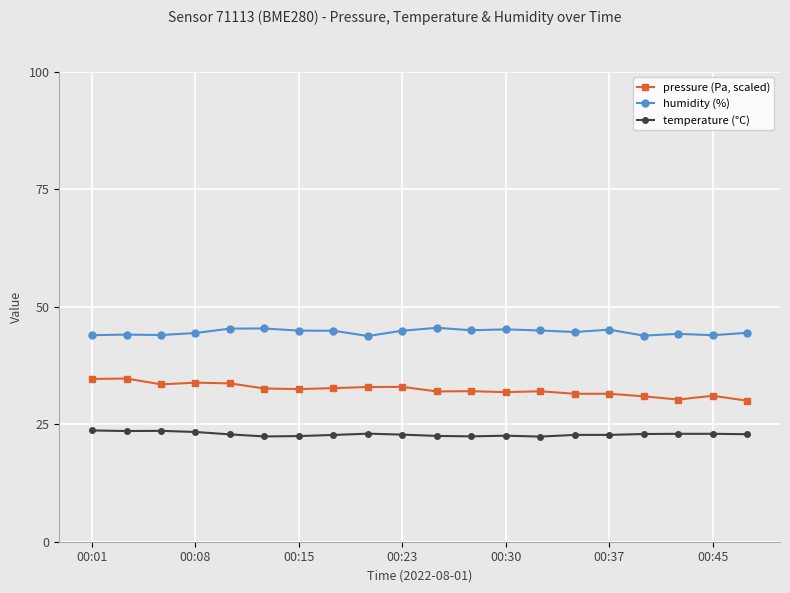

What is the greatest value displayed?

45.5